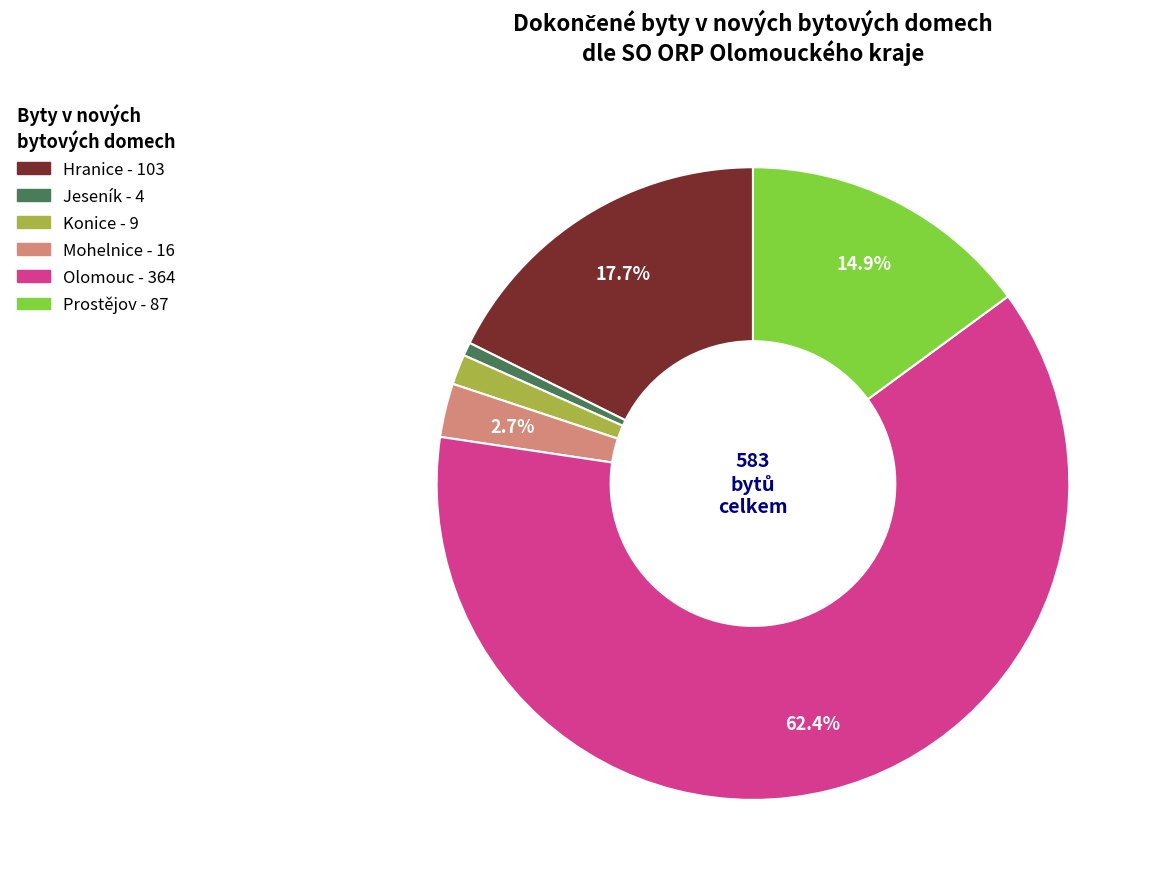

Is there a majority slice in this chart?

Yes